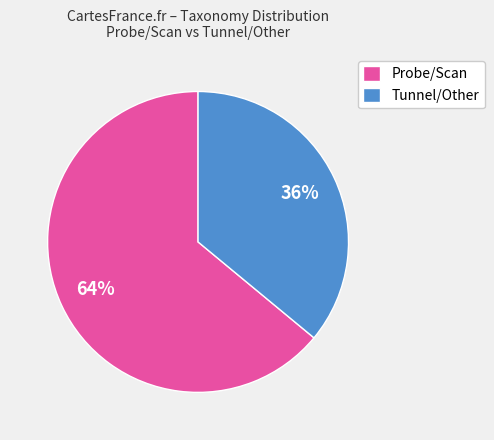

Approximately how many times larger is the value at Tunnel/Other compared to Probe/Scan?

0.6